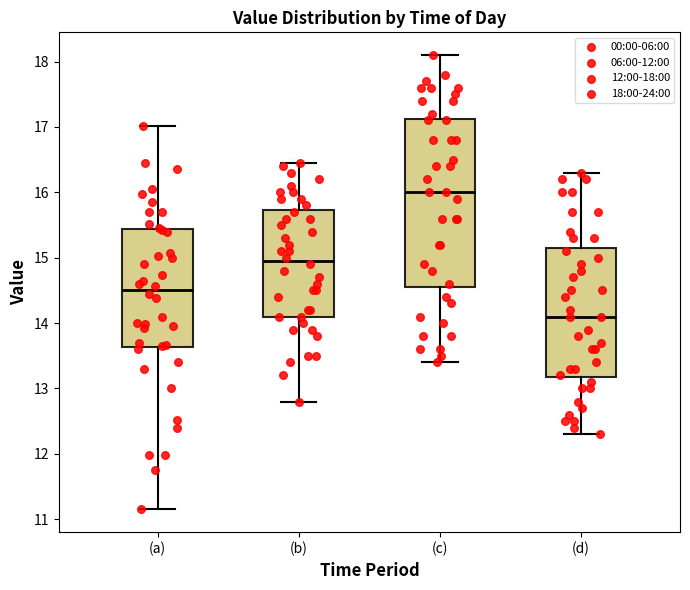

Comparing the boxes themselves (not the whiskers), which one is the tallest?

(c)